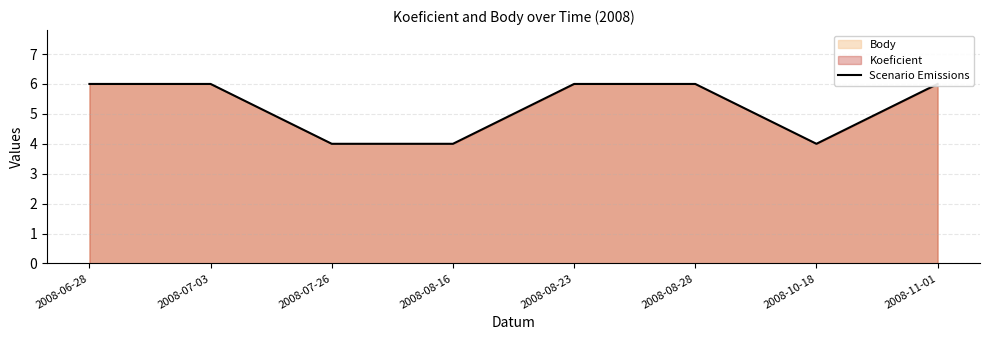

Rank the categories by value from highest to lowest.

2008-06-28, 2008-07-03, 2008-08-23, 2008-08-28, 2008-11-01, 2008-07-26, 2008-08-16, 2008-10-18